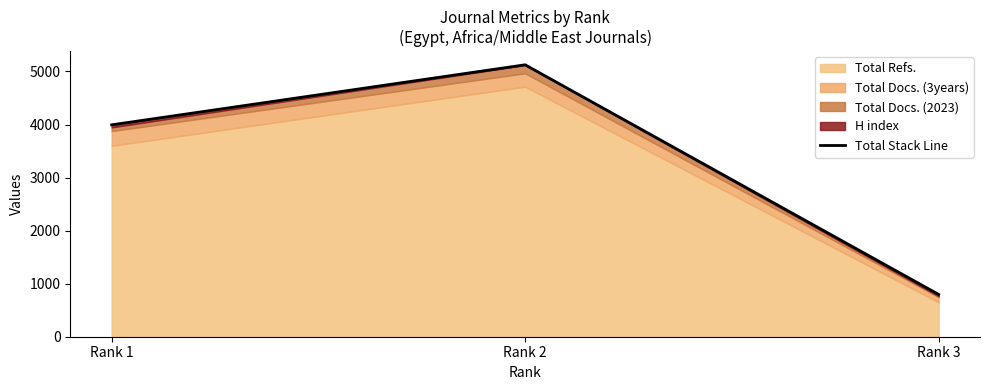

What is the sum of all values?

9917